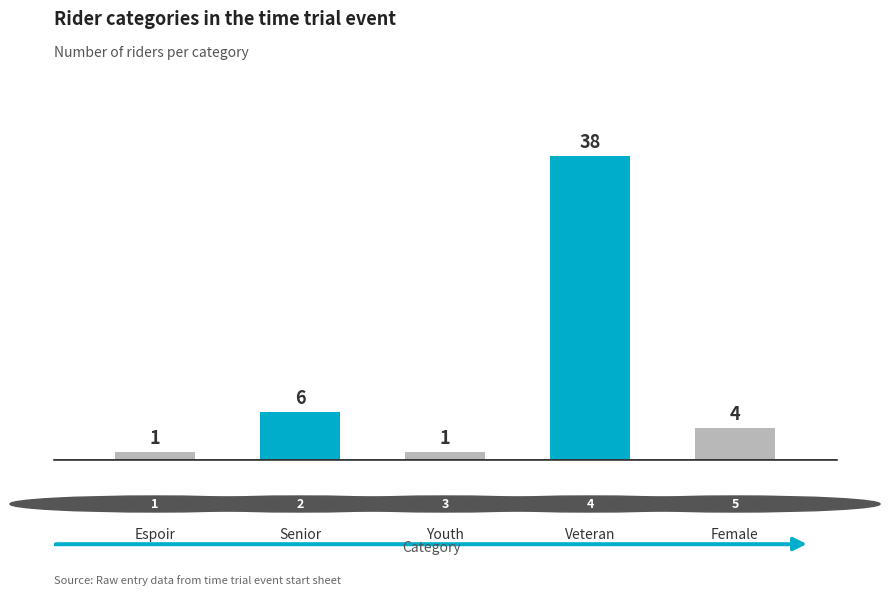

What is the greatest value displayed?

38